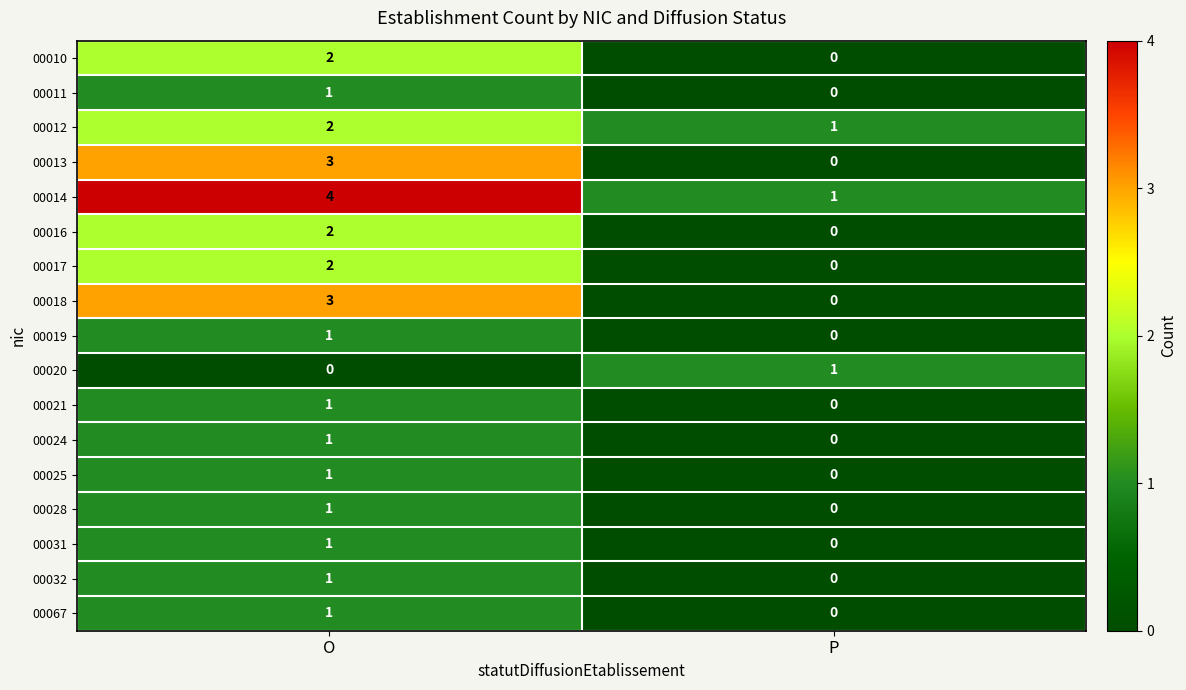

Where is 00025 nearest to the value 0?

P